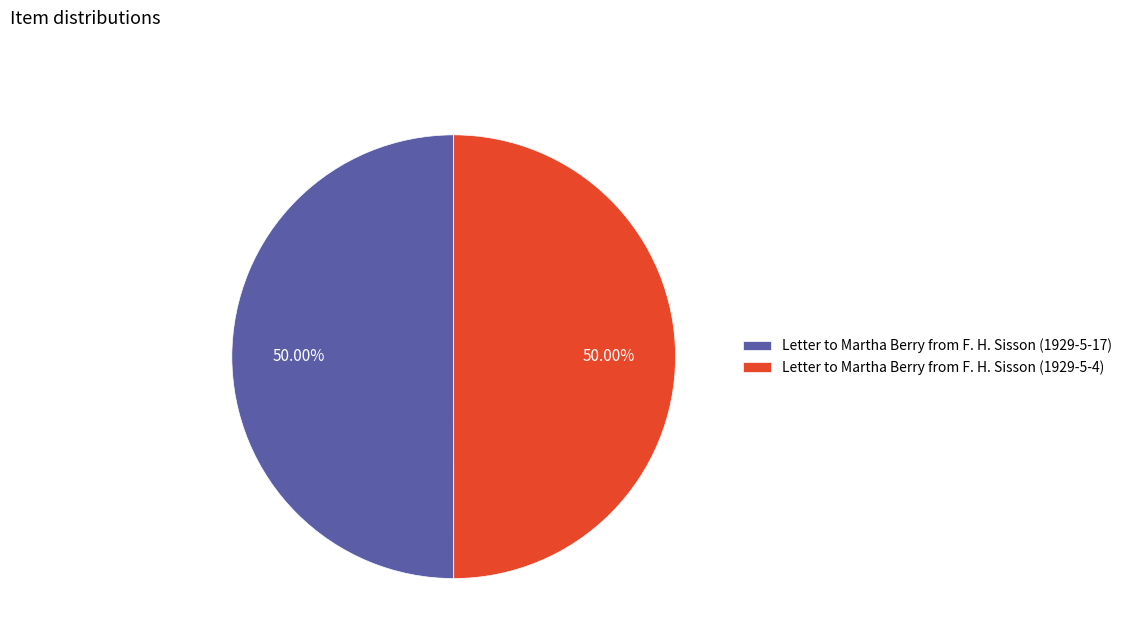

Combined, what portion of the pie is Letter to Martha Berry from F. H. Sisson (1929-5-4) and Letter to Martha Berry from F. H. Sisson (1929-5-17)?

100.0%